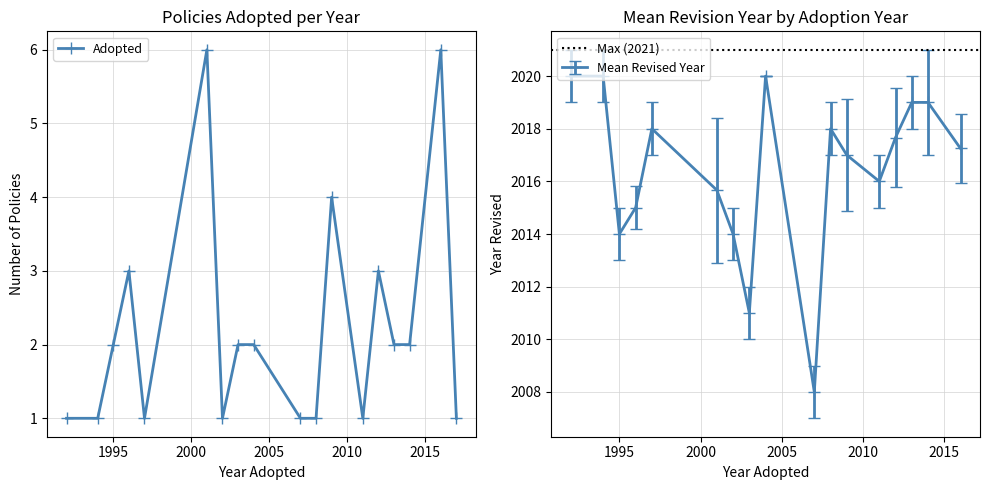

What is the value of the Mean Revised Year point at the 9th from the left?

2020.0